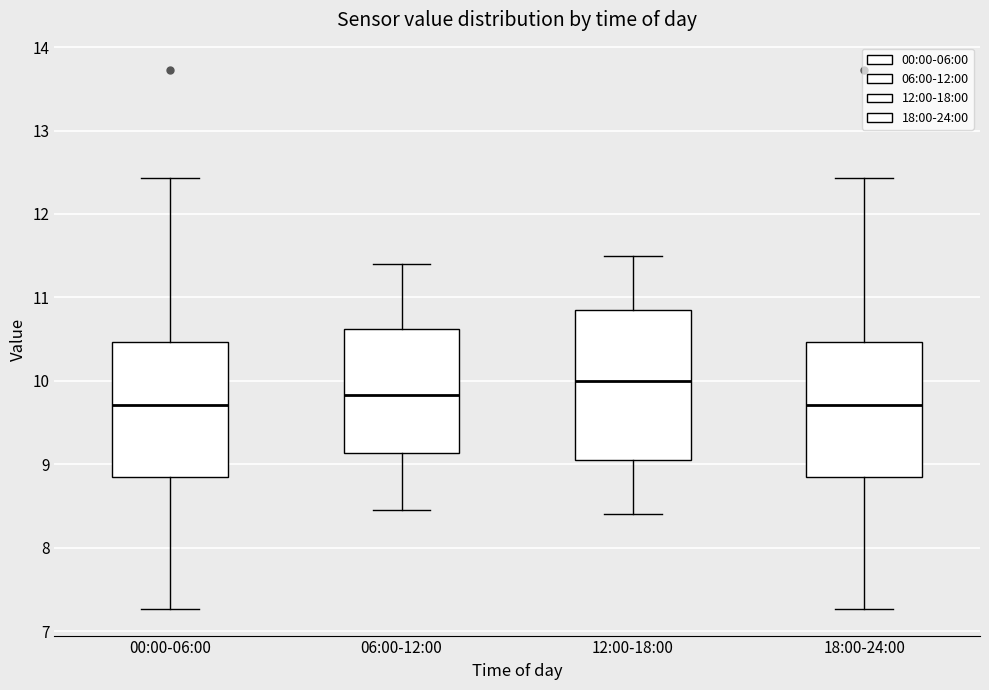

Comparing the boxes themselves (not the whiskers), which one is the tallest?

12:00-18:00